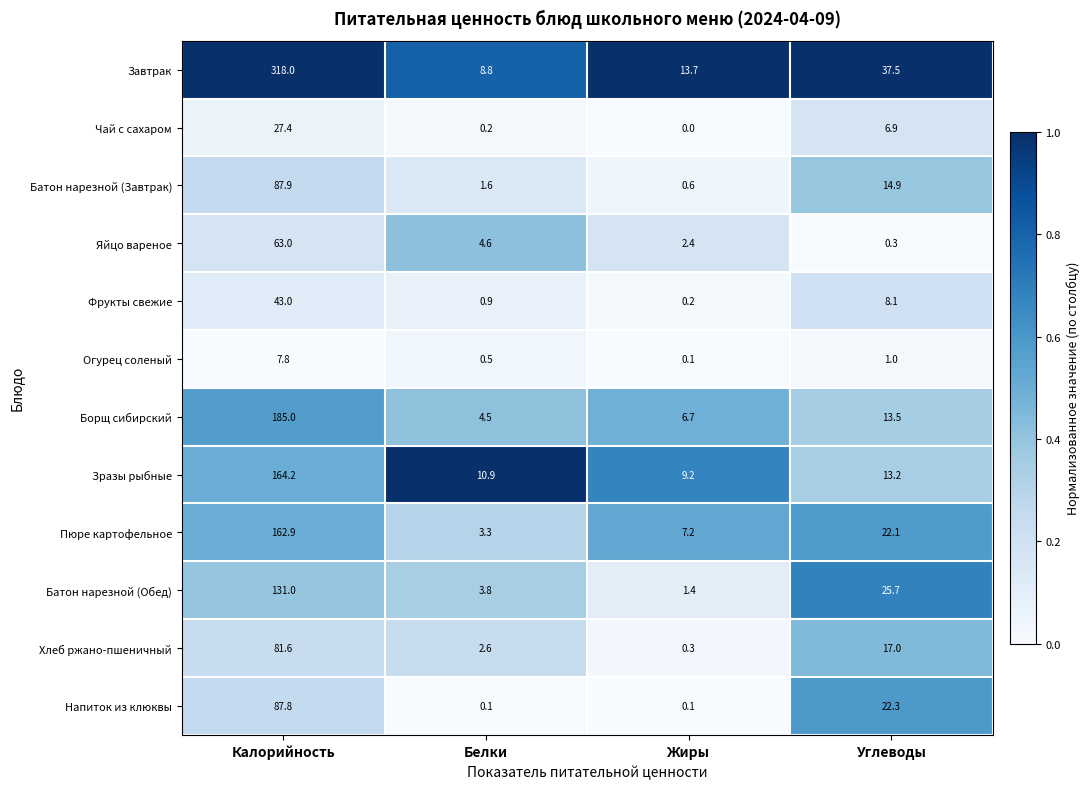

At which category is the sum across all series the highest?

Калорийность